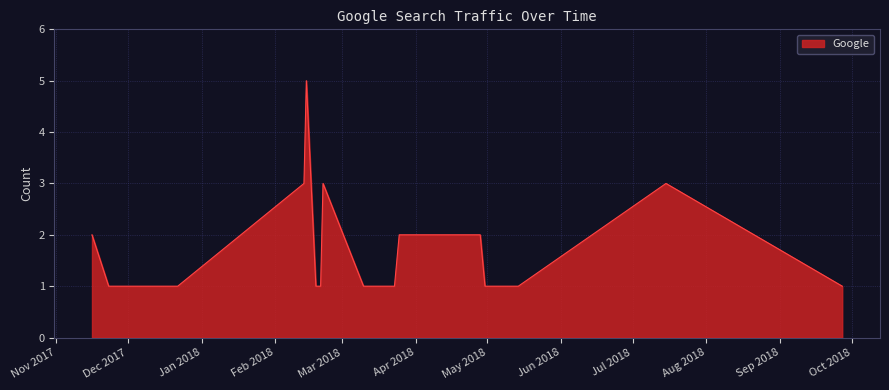

What is the maximum value shown in the chart?

5